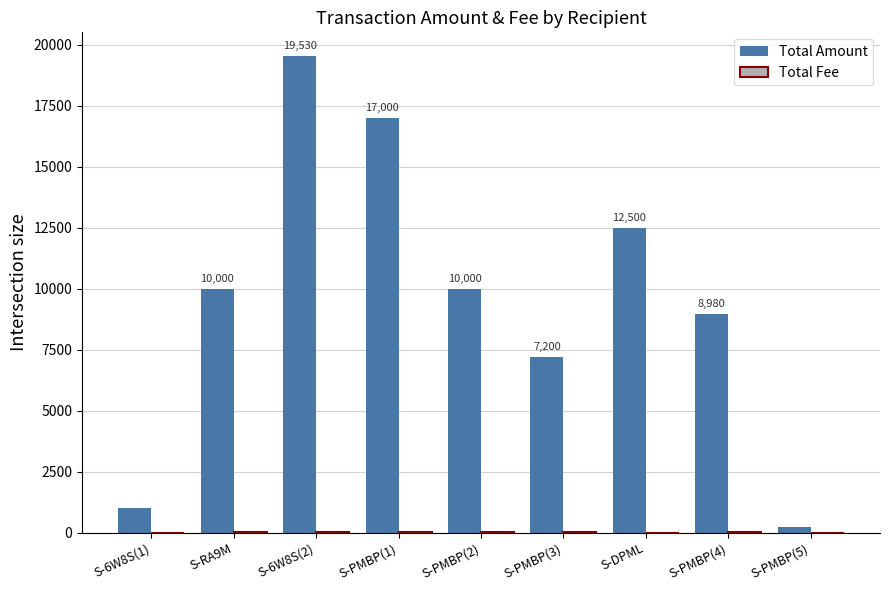

The value of Total Amount at S-PMBP(2) is 3309. True or false?

False